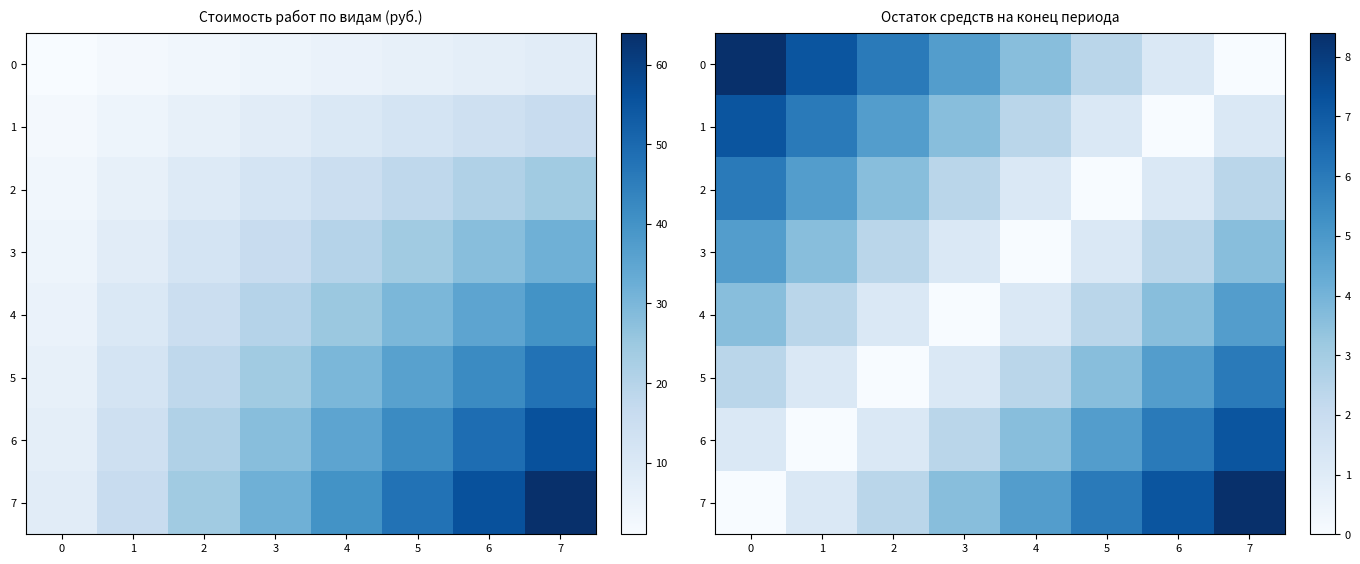

What is the total value across all series at 7?

33.6